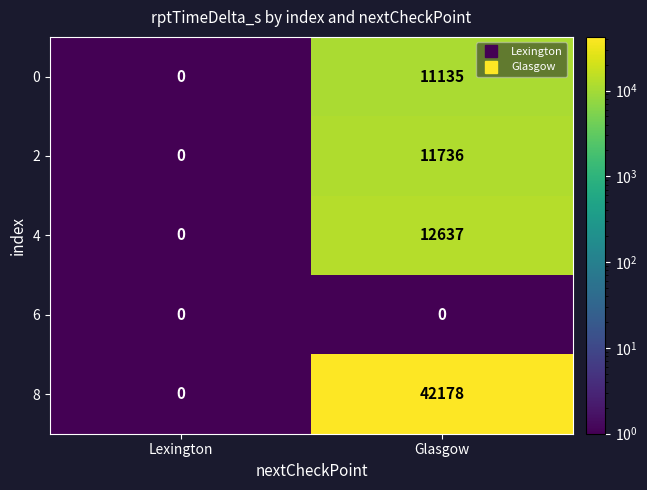

What is the difference between the 2 values at Glasgow and Lexington?

11736